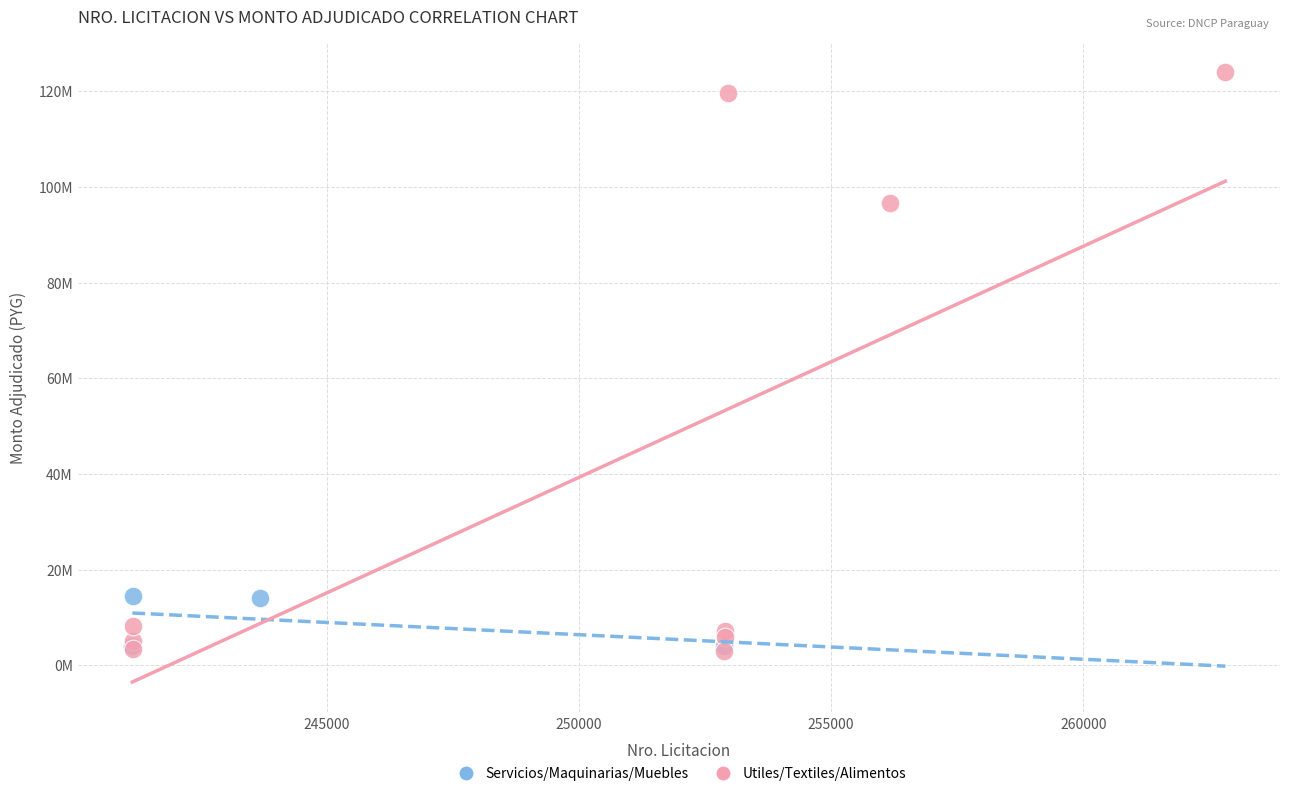

Which series contains the highest Y value?

Utiles/Textiles/Alimentos